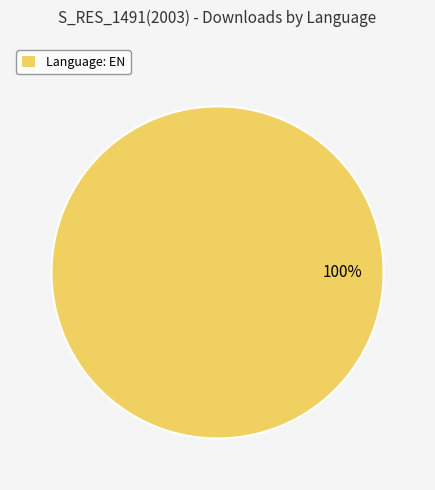

Is it true that Language: EN is 100% of the pie?

True